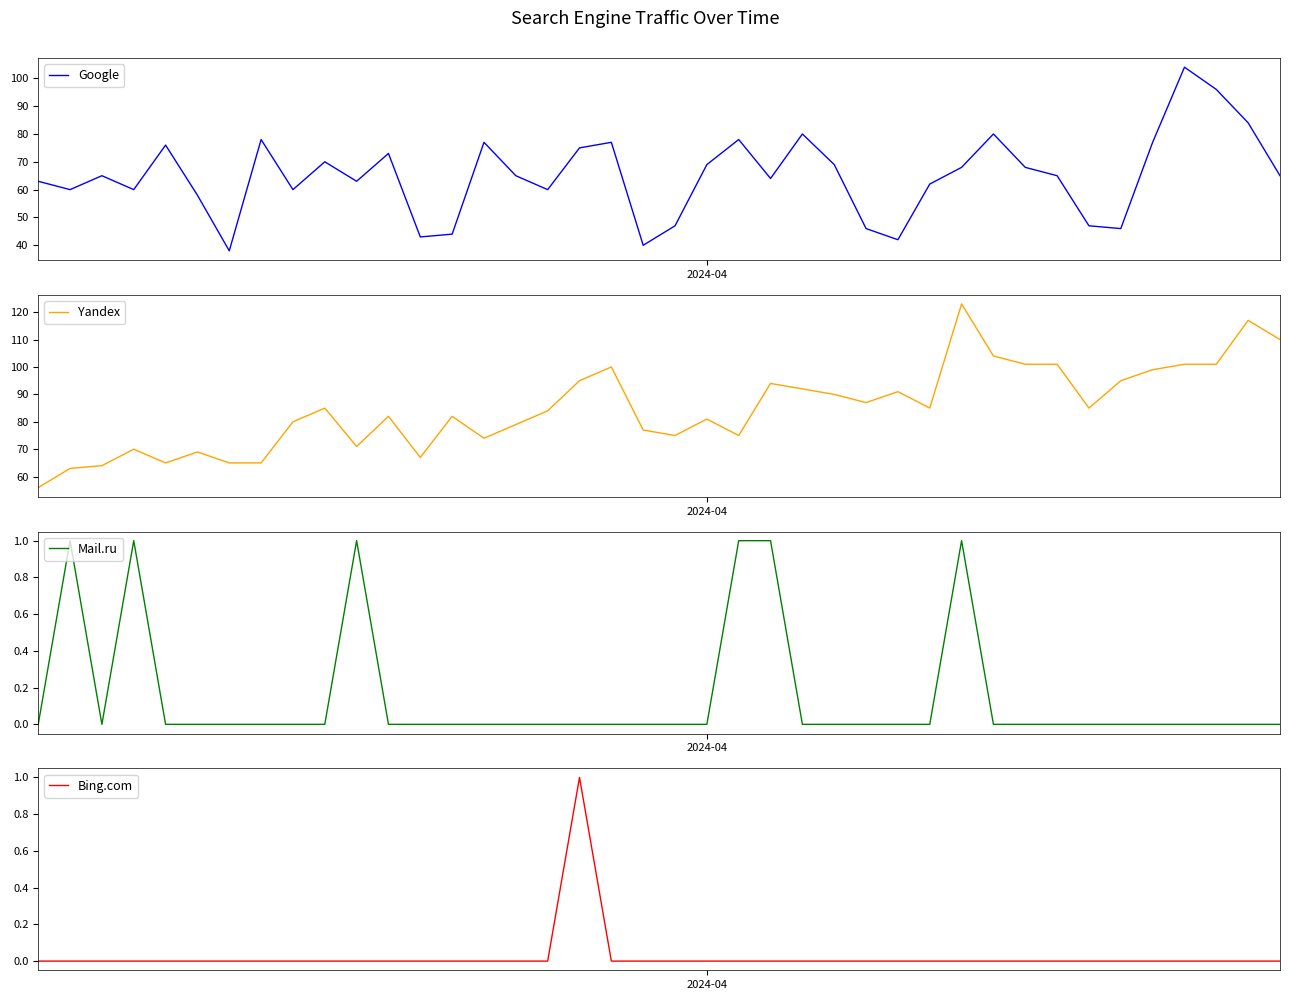

What are all the series names shown in the legend?

Google, Yandex, Mail.ru, Bing.com